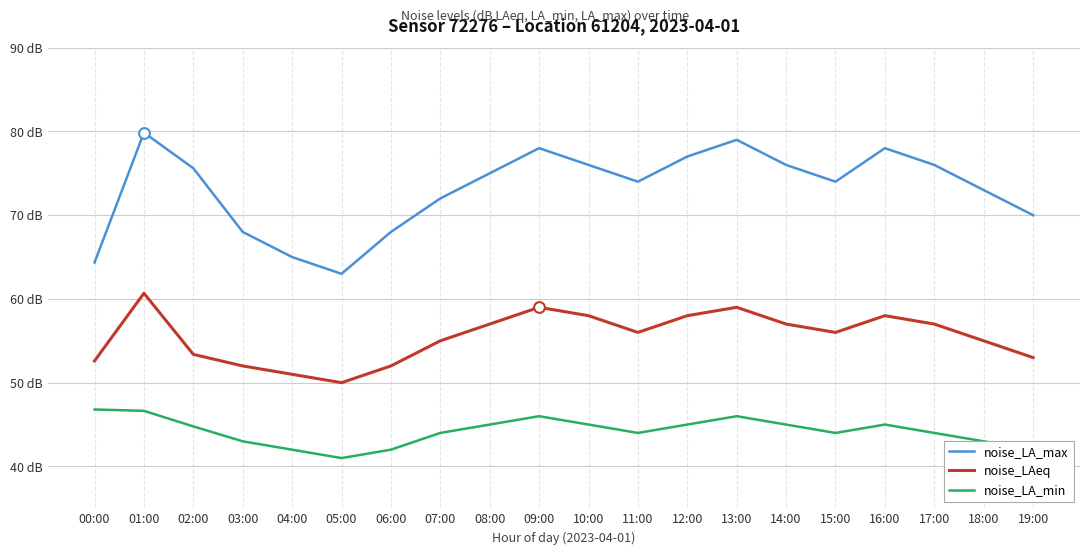

What are all the series names shown in the legend?

noise_LA_max, noise_LAeq, noise_LA_min